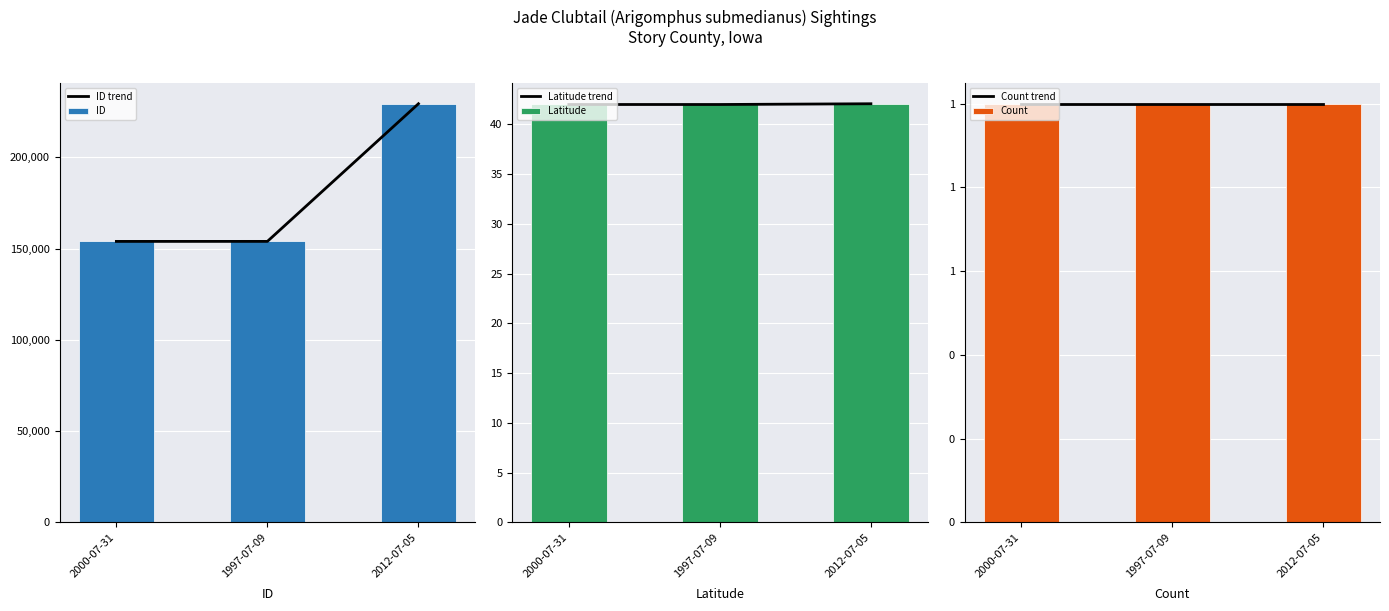

What is the sum of the ID trend values at 2000-07-31 and 2012-07-05?

383248.0